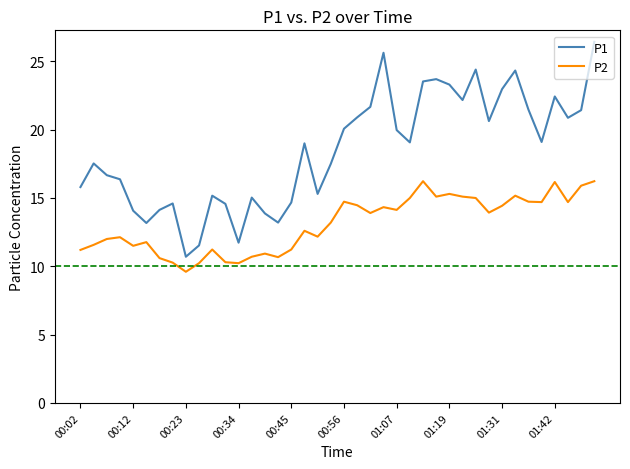

Rank the series by their maximum value, from highest to lowest.

P1, P2